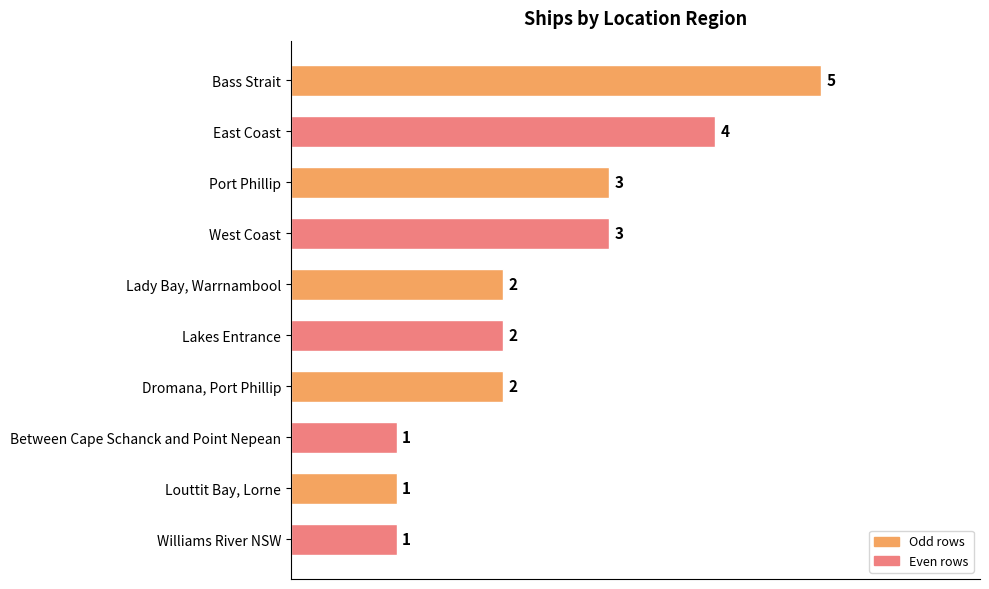

What is the ratio of the value at Bass Strait to the value at Williams River NSW?

5.0